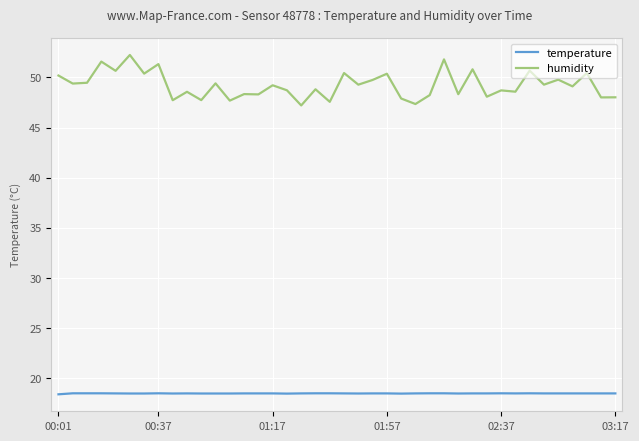

What is the difference between the maximum and minimum values in the humidity series?

5.0